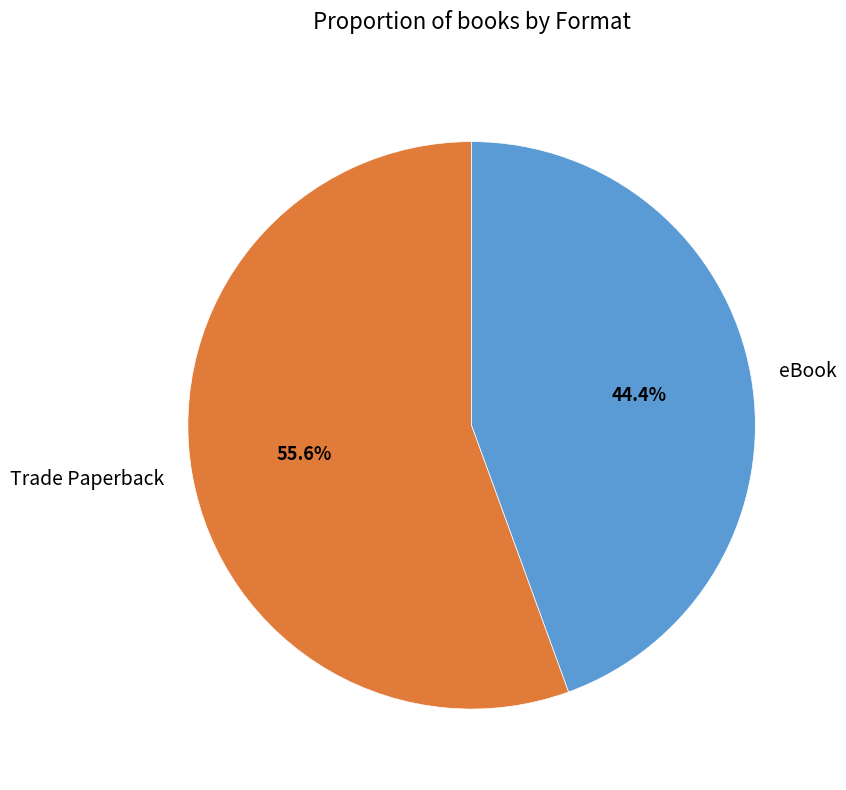

Combined, what portion of the pie is eBook and Trade Paperback?

100.0%